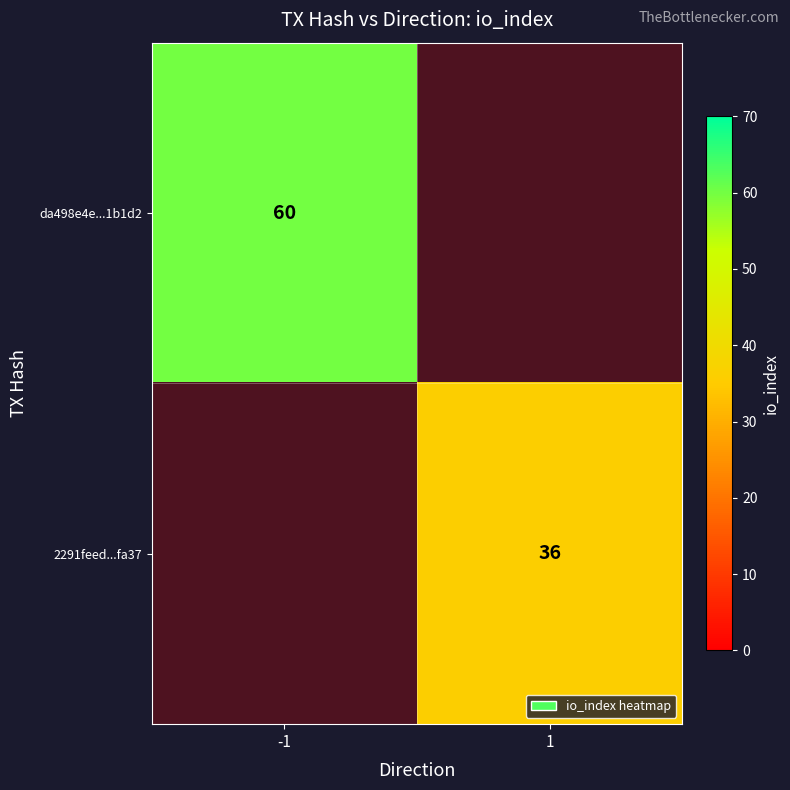

At which category does the chart reach its peak across all series?

-1